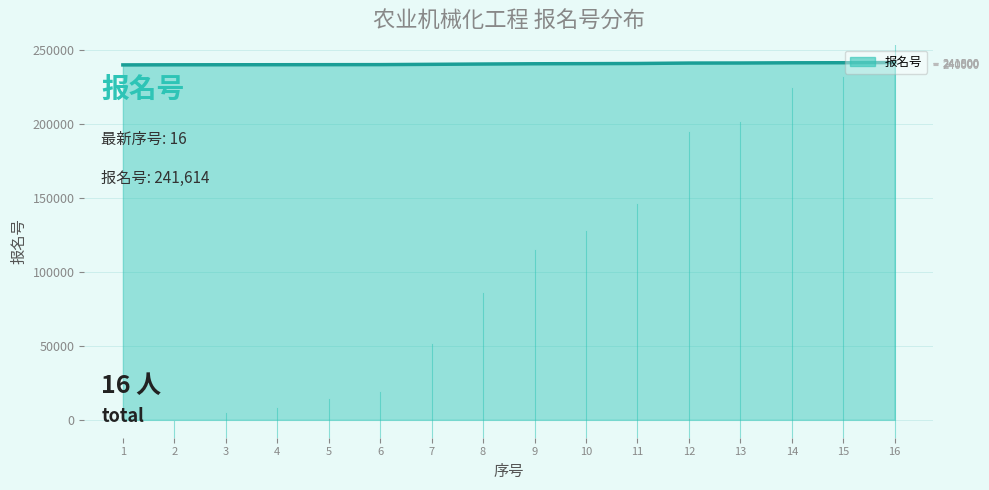

Rank the categories by value from lowest to highest.

1, 2, 3, 4, 5, 6, 7, 8, 9, 10, 11, 12, 13, 14, 15, 16